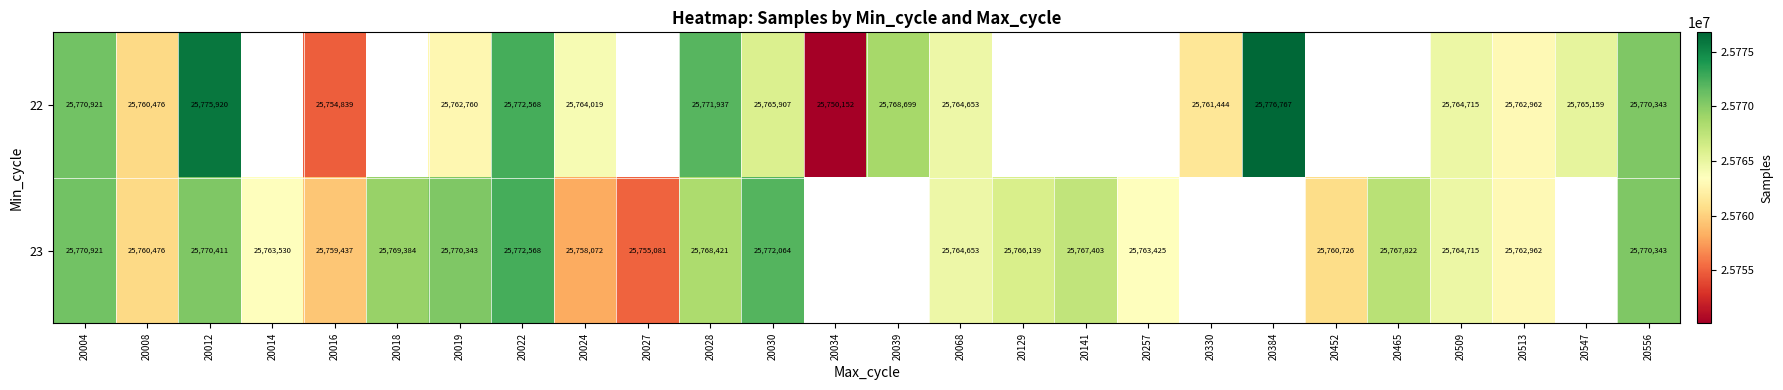

What is the sum of the 23 values at 20022 and 20129?

51538707